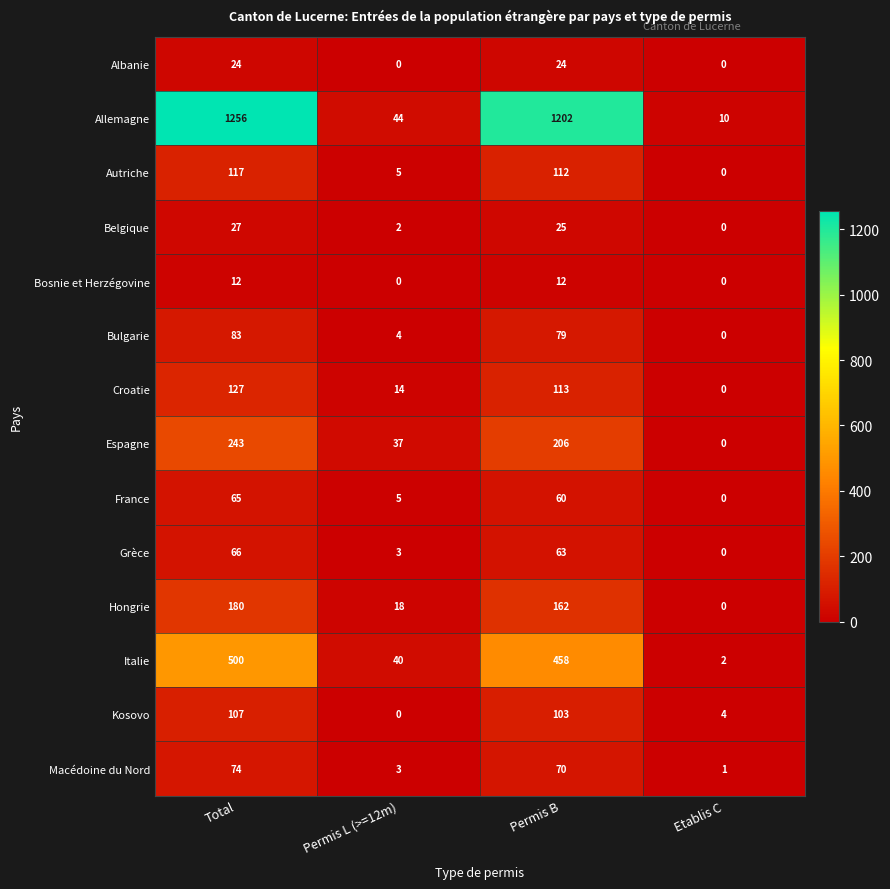

Count the Bosnie et Herzégovine values in the range 0 to 12.

4